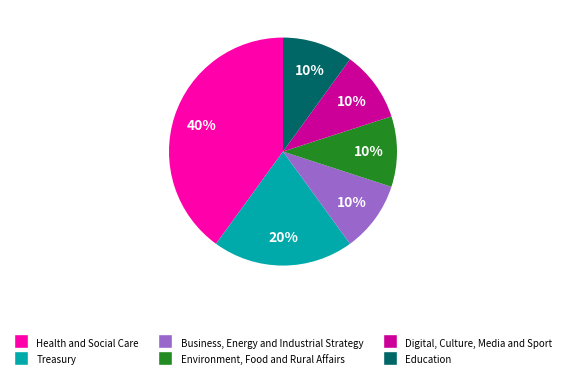

Is the sum of Education and Digital, Culture, Media and Sport greater than half?

No